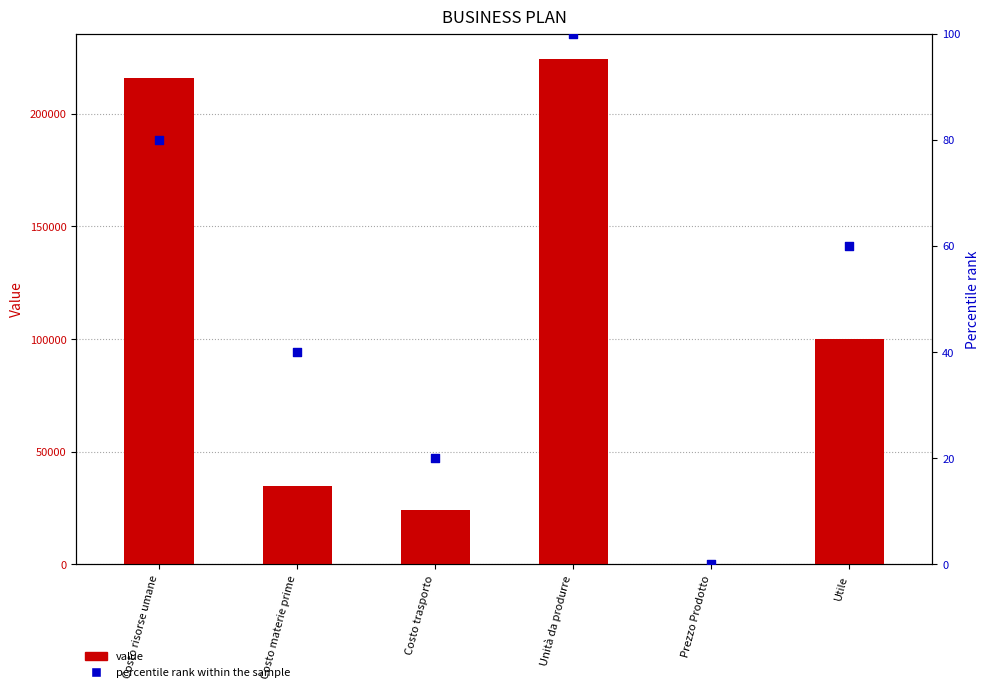

Which series has the largest total across all categories?

value